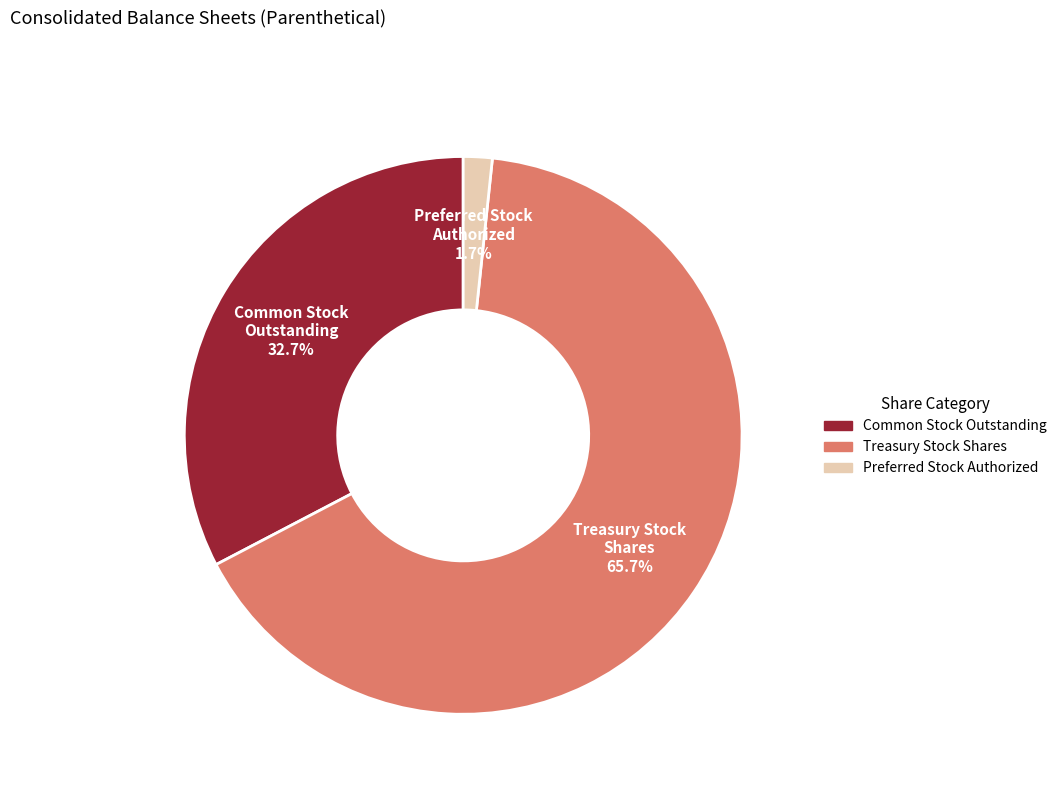

To the nearest percent, what is the average slice percentage?

33%